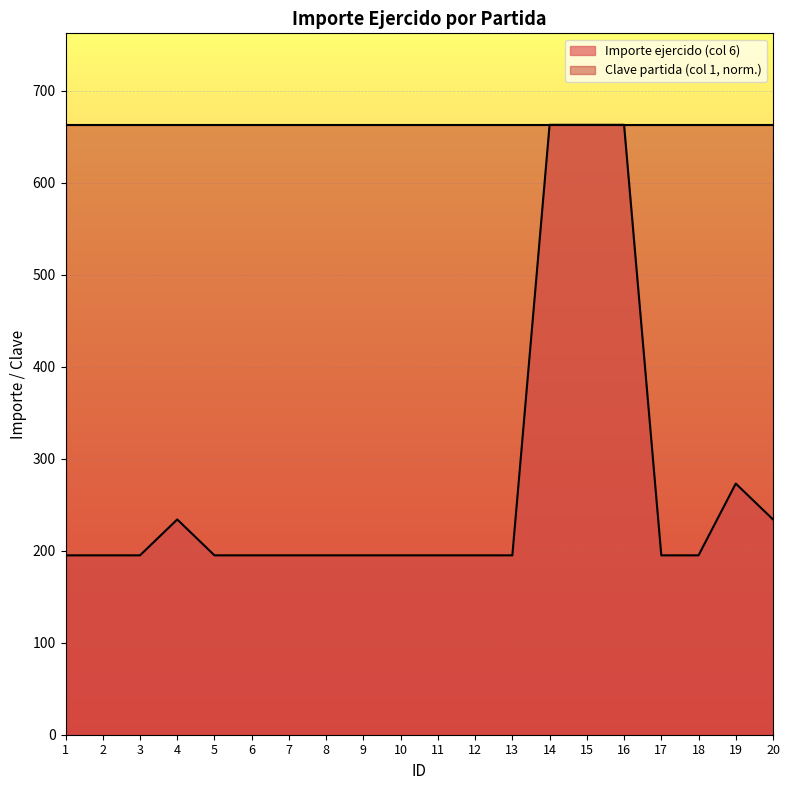

Reading right to left, transcribe all the data shown in this chart.

20=234	19=273	18=195	17=195	16=663	15=663	14=663	13=195	12=195	11=195	10=195	9=195	8=195	7=195	6=195	5=195	4=234	3=195	2=195	1=195